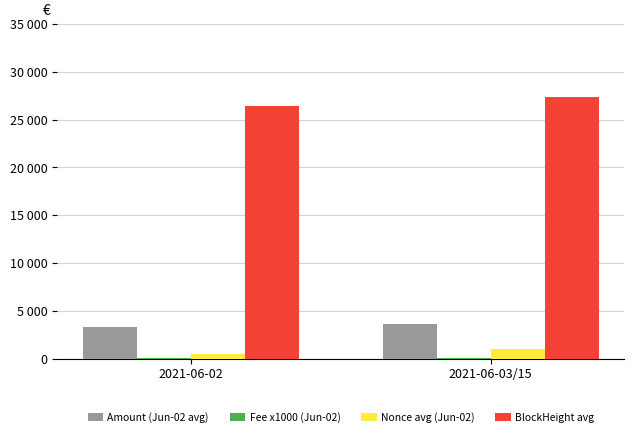

Reading left to right, transcribe all the data shown in this chart.

Amount (Jun-02 avg): 2021-06-02=3340.6	2021-06-03/15=3597.8
Fee x1000 (Jun-02): 2021-06-02=18.8	2021-06-03/15=20.0
Nonce avg (Jun-02): 2021-06-02=519.5	2021-06-03/15=970.4
BlockHeight avg: 2021-06-02=26396.8	2021-06-03/15=27369.8